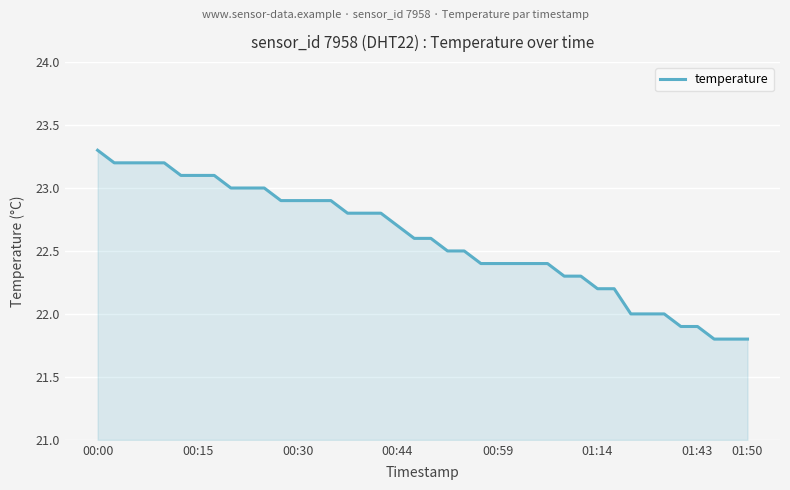

What is the maximum value shown in the chart?

23.3